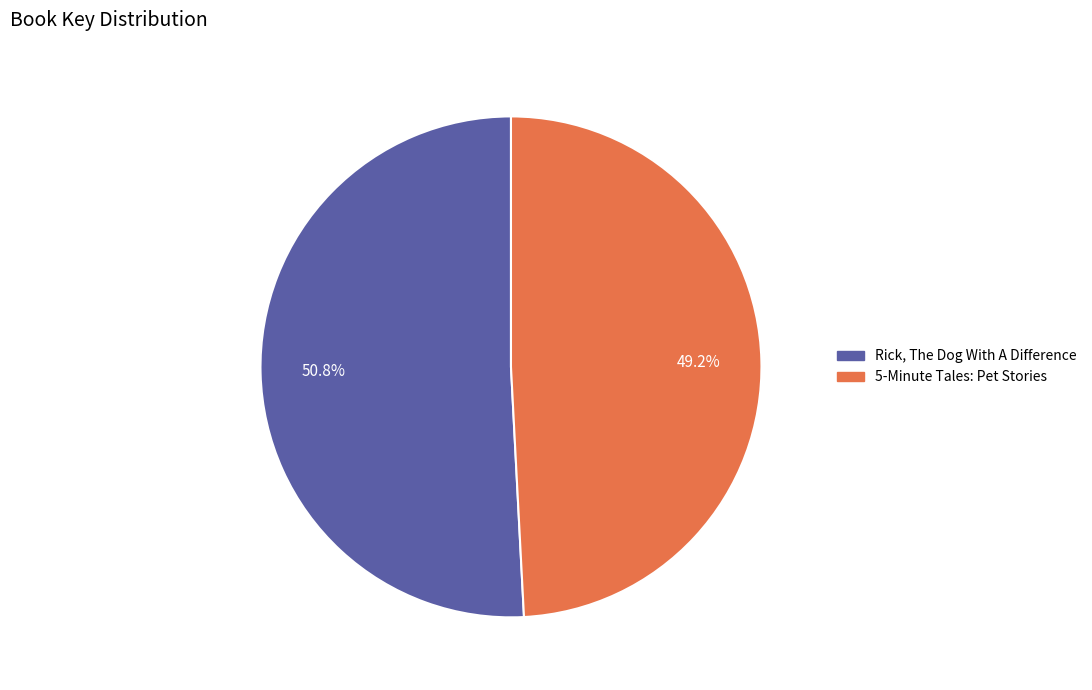

To the nearest percent, what portion does Rick, The Dog With A Difference represent?

51%